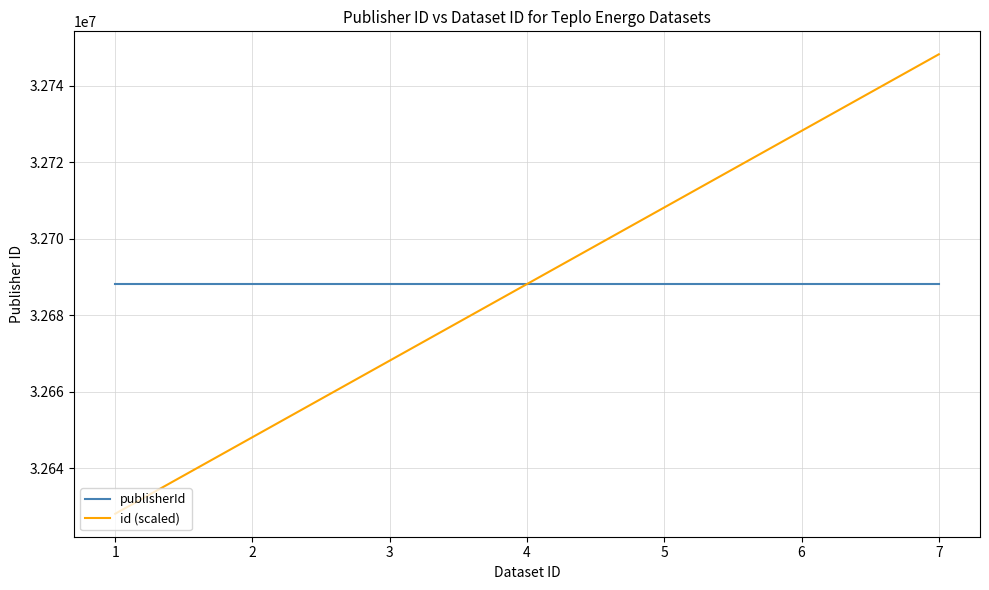

Which series has the largest range (max minus min)?

id (scaled)